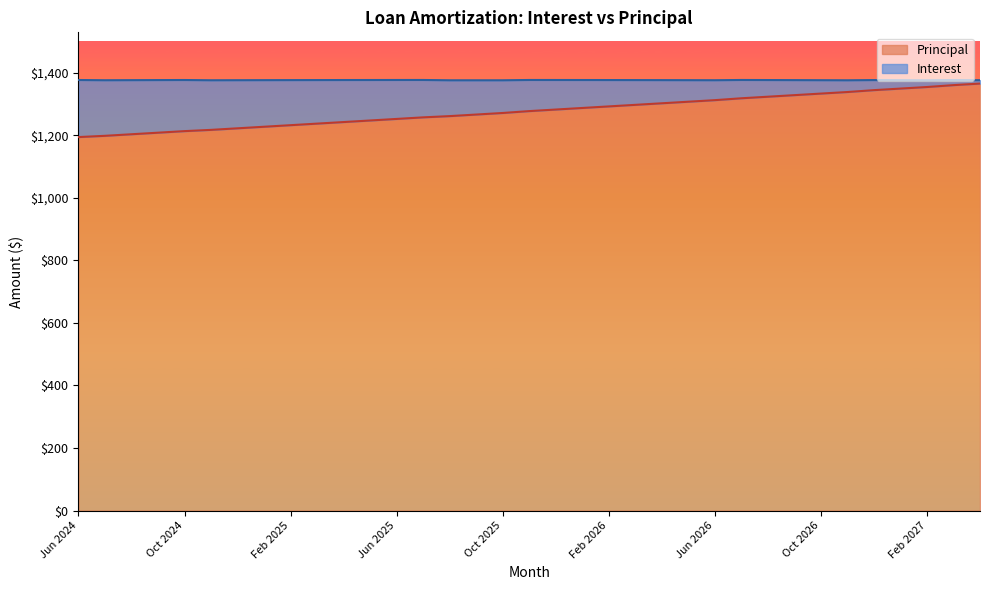

Reading left to right, list all the values displayed in this chart.

Jun 2024=1194	Jul 2024=1198	Aug 2024=1203	Sep 2024=1208	Oct 2024=1213	Nov 2024=1217	Dec 2024=1222	Jan 2025=1227	Feb 2025=1232	Mar 2025=1237	Apr 2025=1242	May 2025=1247	Jun 2025=1252	Jul 2025=1257	Aug 2025=1261	Sep 2025=1266	Oct 2025=1271	Nov 2025=1277	Dec 2025=1282	Jan 2026=1287	Feb 2026=1292	Mar 2026=1297	Apr 2026=1302	May 2026=1307	Jun 2026=1312	Jul 2026=1318	Aug 2026=1323	Sep 2026=1328	Oct 2026=1333	Nov 2026=1338	Dec 2026=1344	Jan 2027=1349	Feb 2027=1354	Mar 2027=1360	Apr 2027=1365